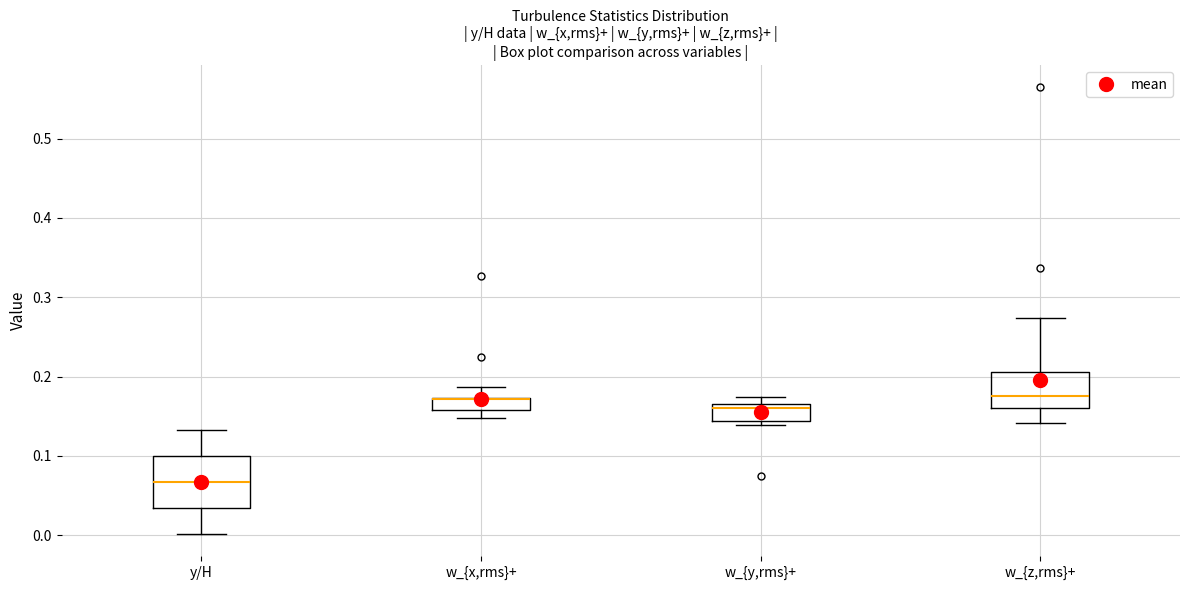

Reading left to right, read every box against the y-axis: the position of its median line, the range the box covers, and the ends of its whiskers. The values are not printed on the chart, so give them approximately, as read against the axis.

y/H: median 0.07, box 0.03 to 0.10, whiskers 0.00 to 0.13
w_{x,rms}+: median 0.17 (drawn on the box's upper edge), box 0.16 to 0.17, whiskers 0.15 to 0.19
w_{y,rms}+: median 0.16, box 0.14 to 0.17, whiskers 0.14 (just below the box's lower edge) to 0.17 (just above the box's upper edge)
w_{z,rms}+: median 0.18, box 0.16 to 0.21, whiskers 0.14 to 0.27